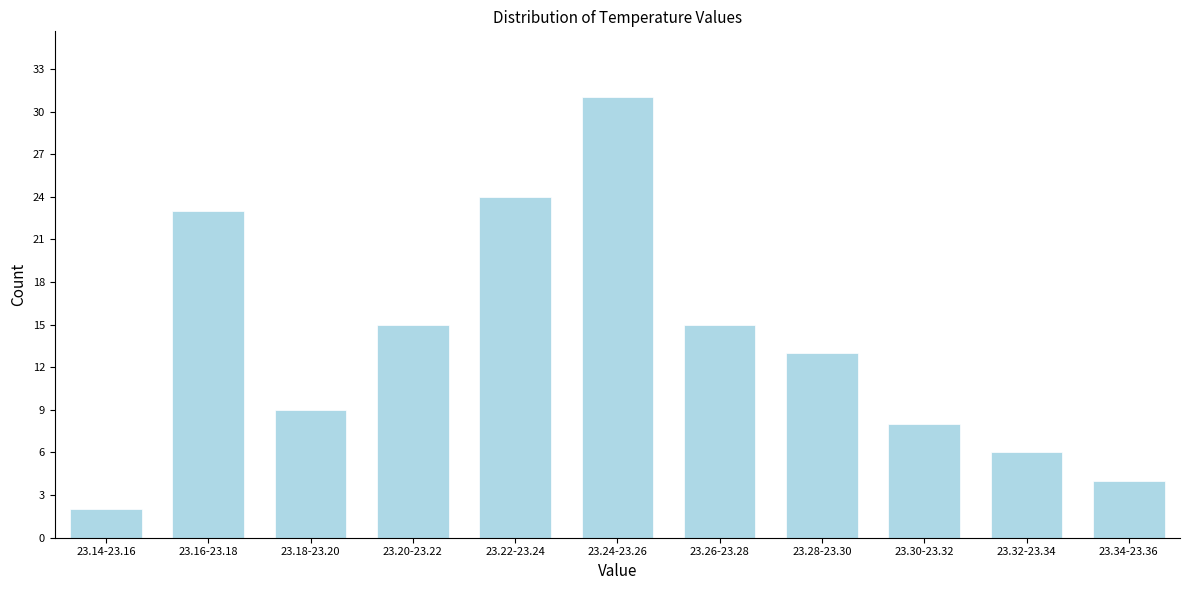

Reading right to left, list all the values displayed in this chart.

23.34-23.36=4	23.32-23.34=6	23.30-23.32=8	23.28-23.30=13	23.26-23.28=15	23.24-23.26=31	23.22-23.24=24	23.20-23.22=15	23.18-23.20=9	23.16-23.18=23	23.14-23.16=2